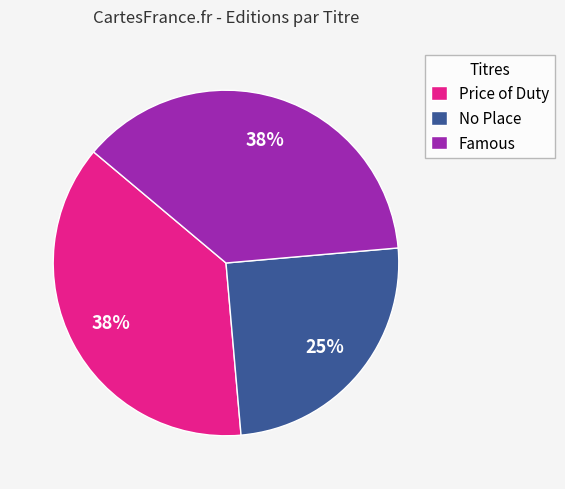

Do Price of Duty and No Place together represent more than half of the pie?

Yes